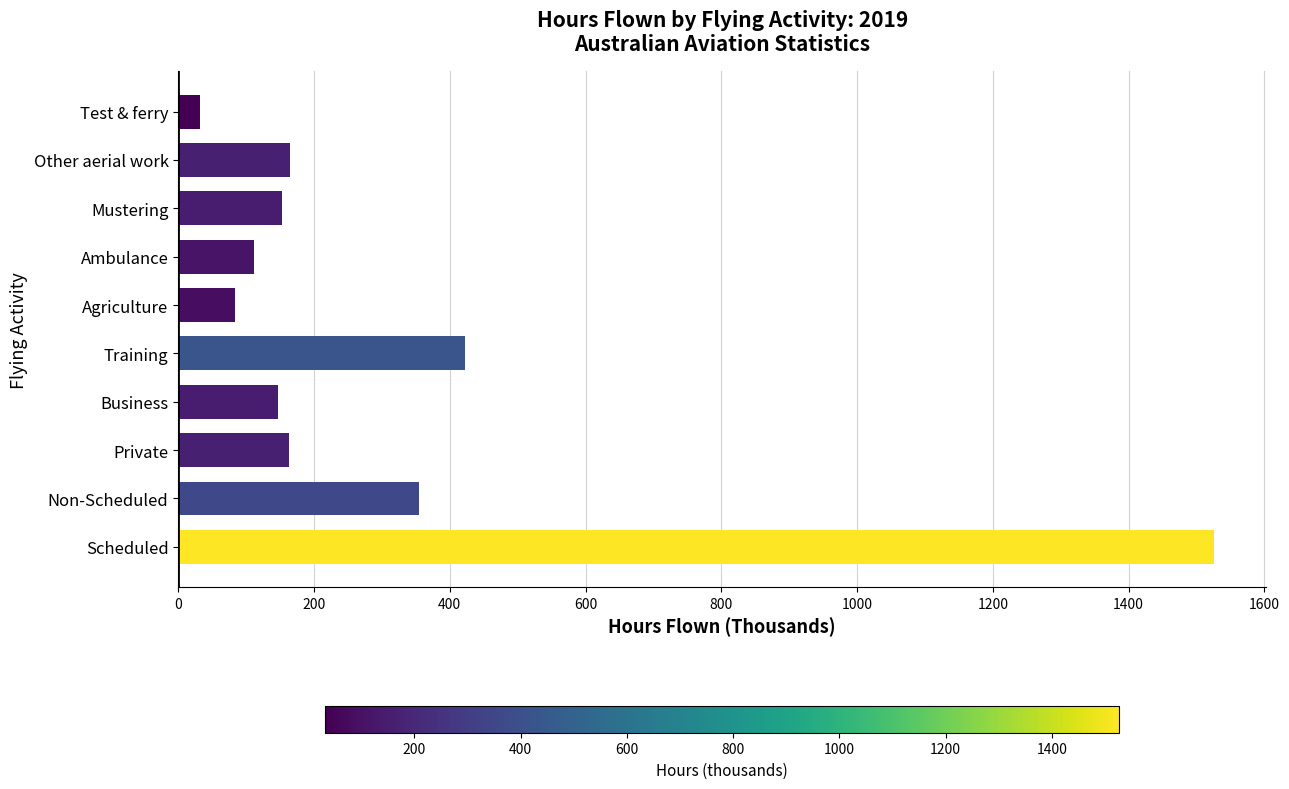

What is the approximate value at Private?

163.3